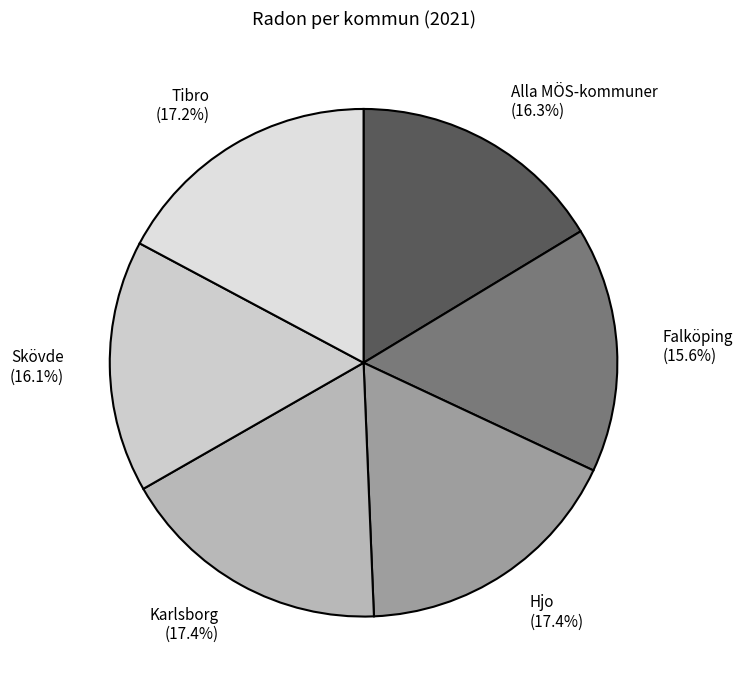

What is the ratio of the value at Hjo (17.4%) to the value at Falköping (15.6%)?

1.1